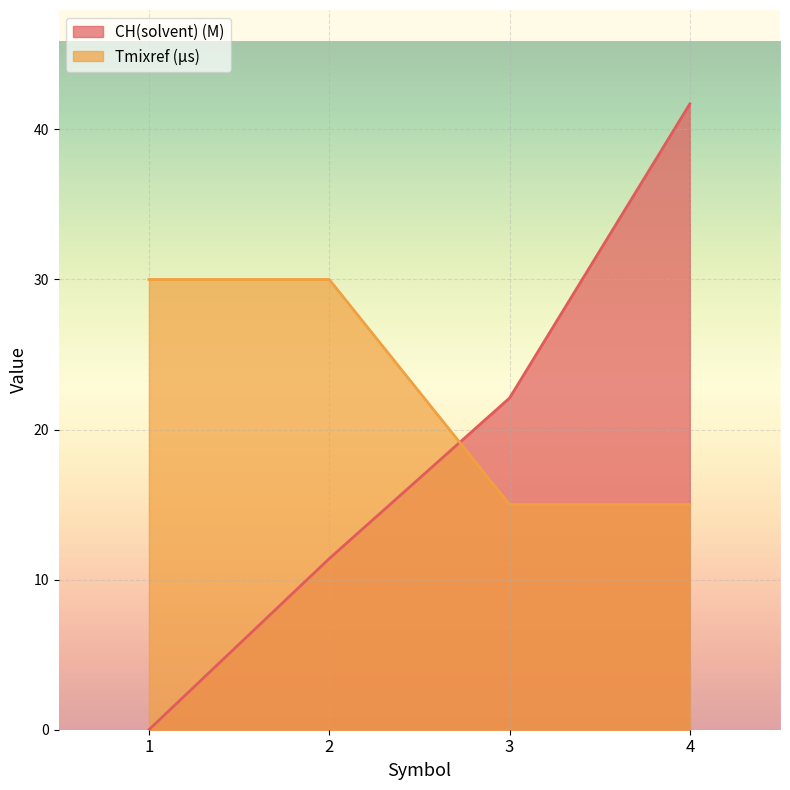

What is the difference between the highest and lowest values at 1?

30.0